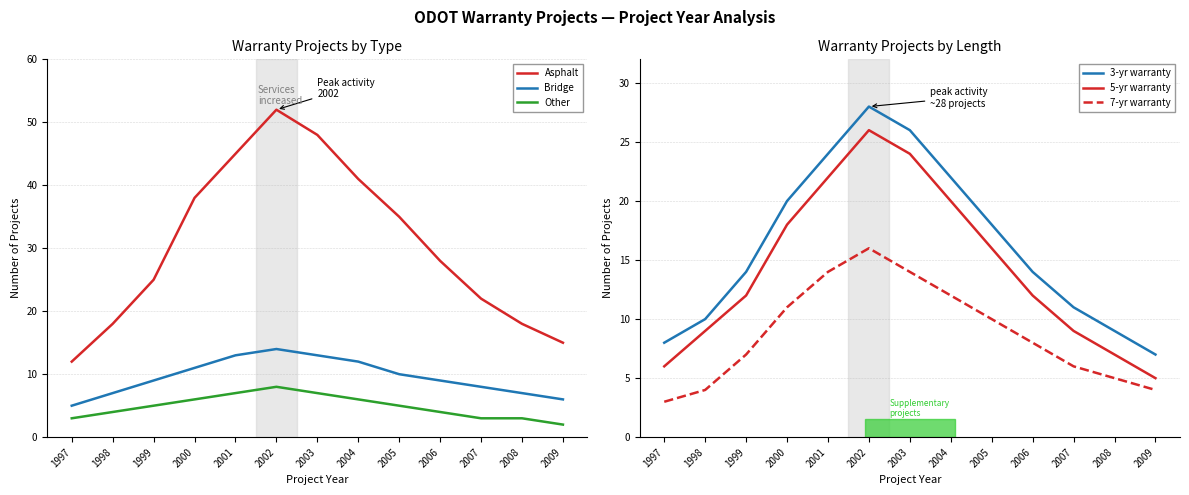

How many lines are shown in the chart?

6